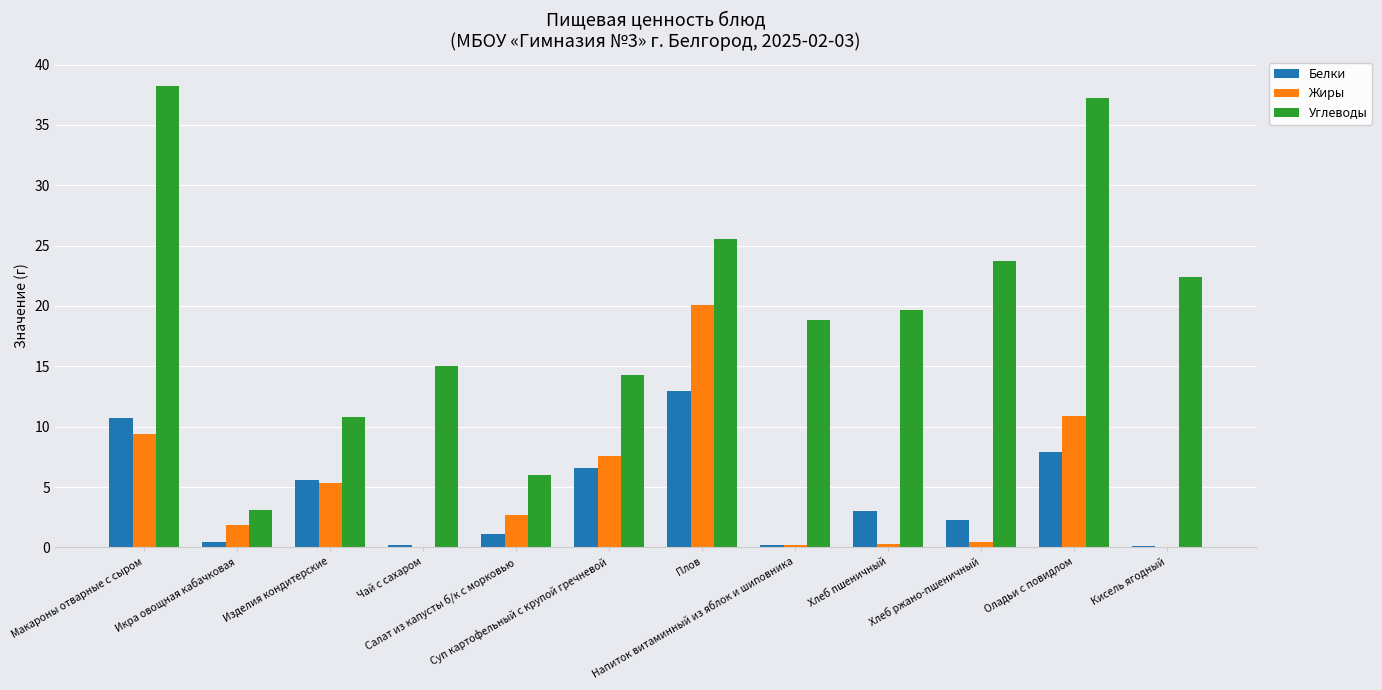

How many groups of bars are there?

12